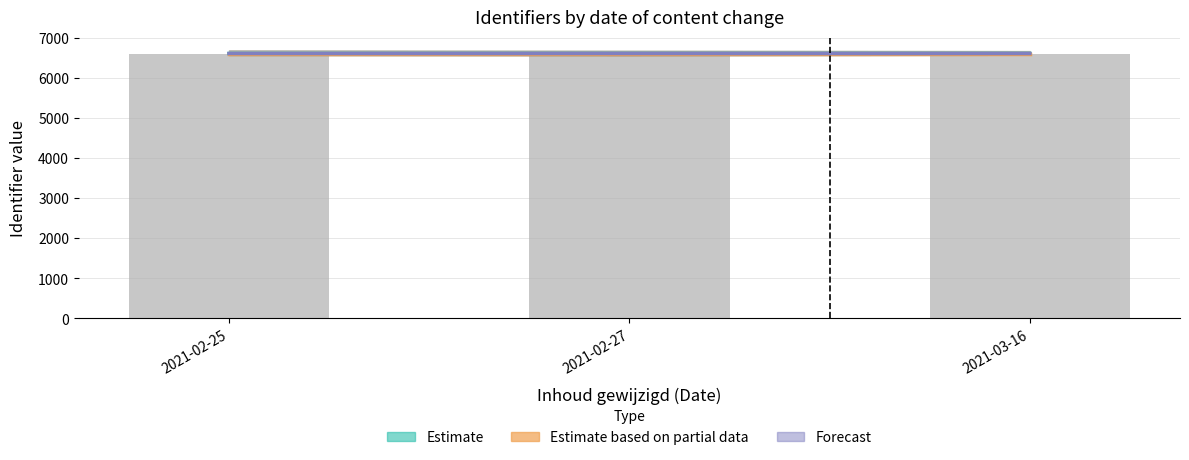

Which category has the highest value in the Estimate based on partial data series?

2021-03-16